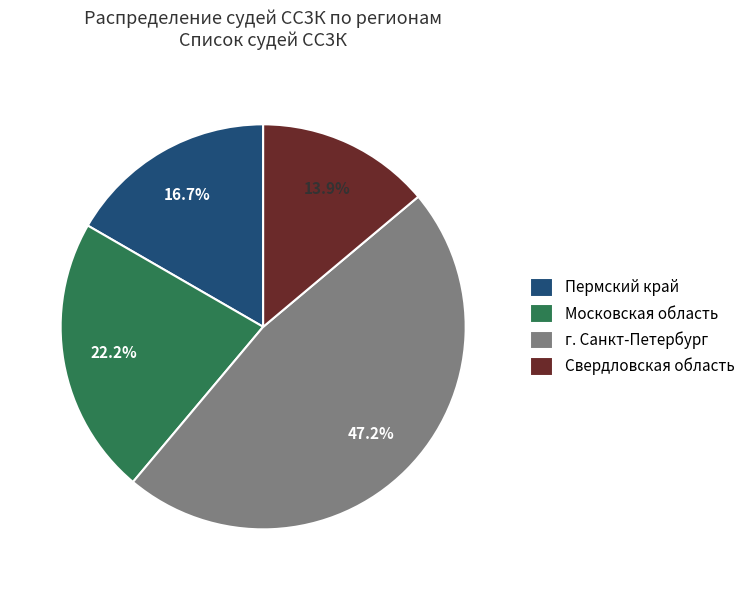

To the nearest percent, what portion does г. Санкт-Петербург represent?

47%